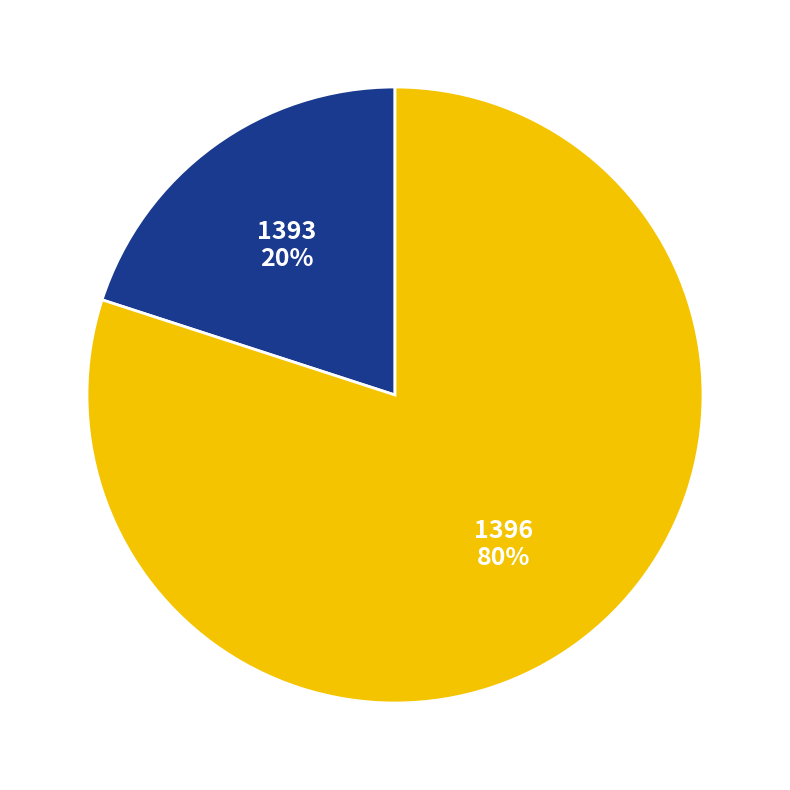

To the nearest percent, what is the average slice percentage?

50%